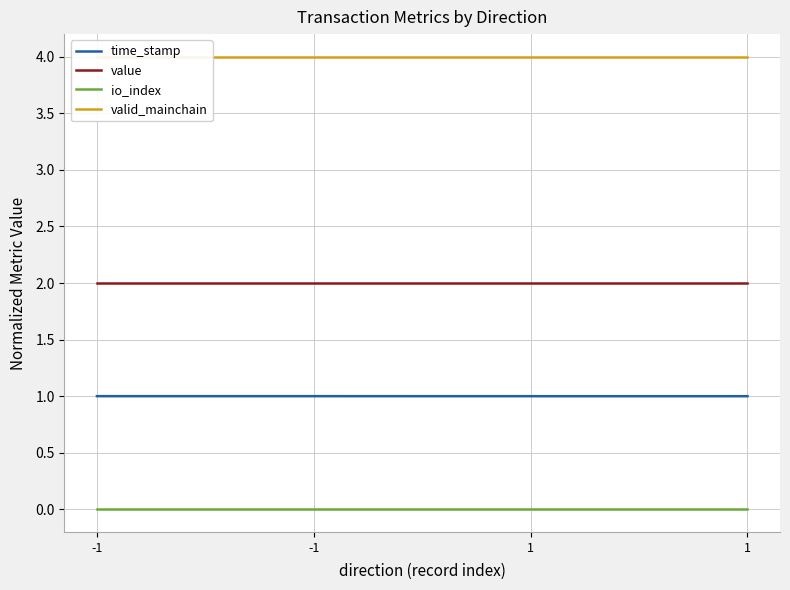

List the series in order of their peak value, lowest first.

io_index, time_stamp, value, valid_mainchain